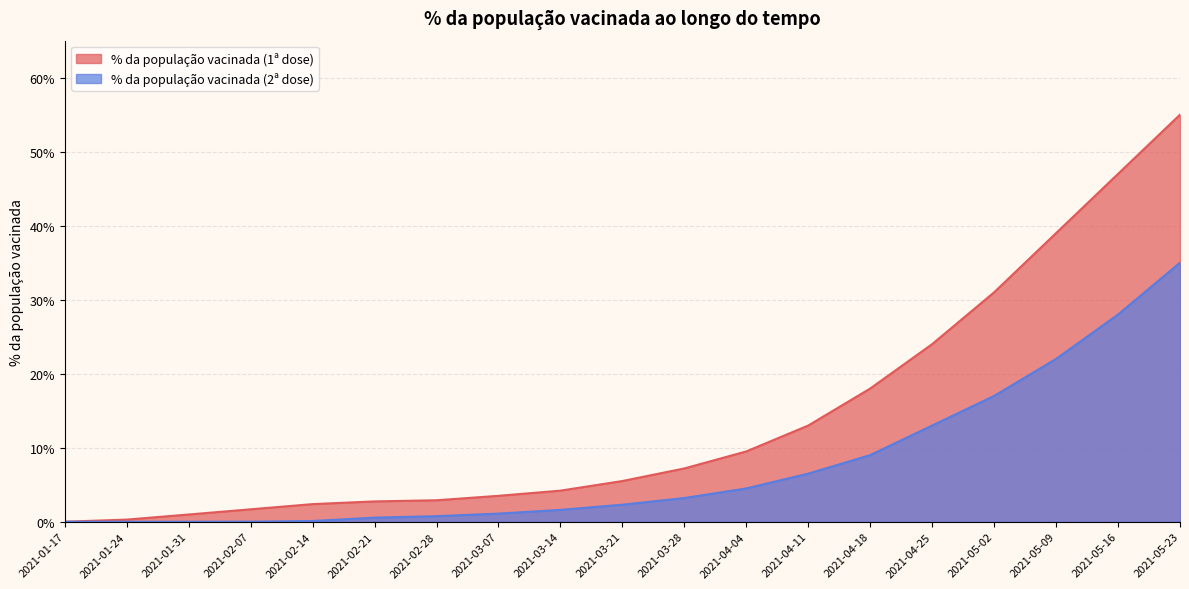

What is the sum of all % da população vacinada (2ª dose) values?

1.4